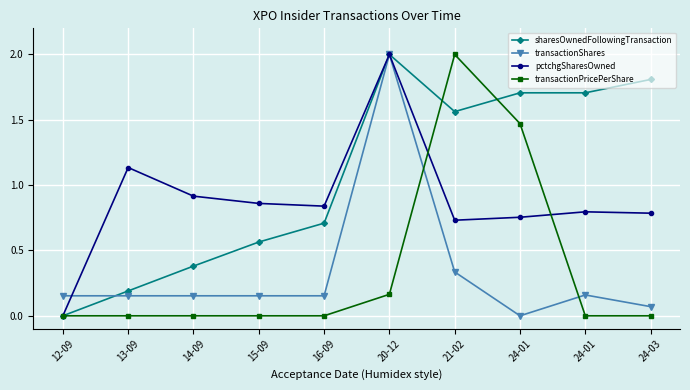

How many lines are shown in the chart?

4